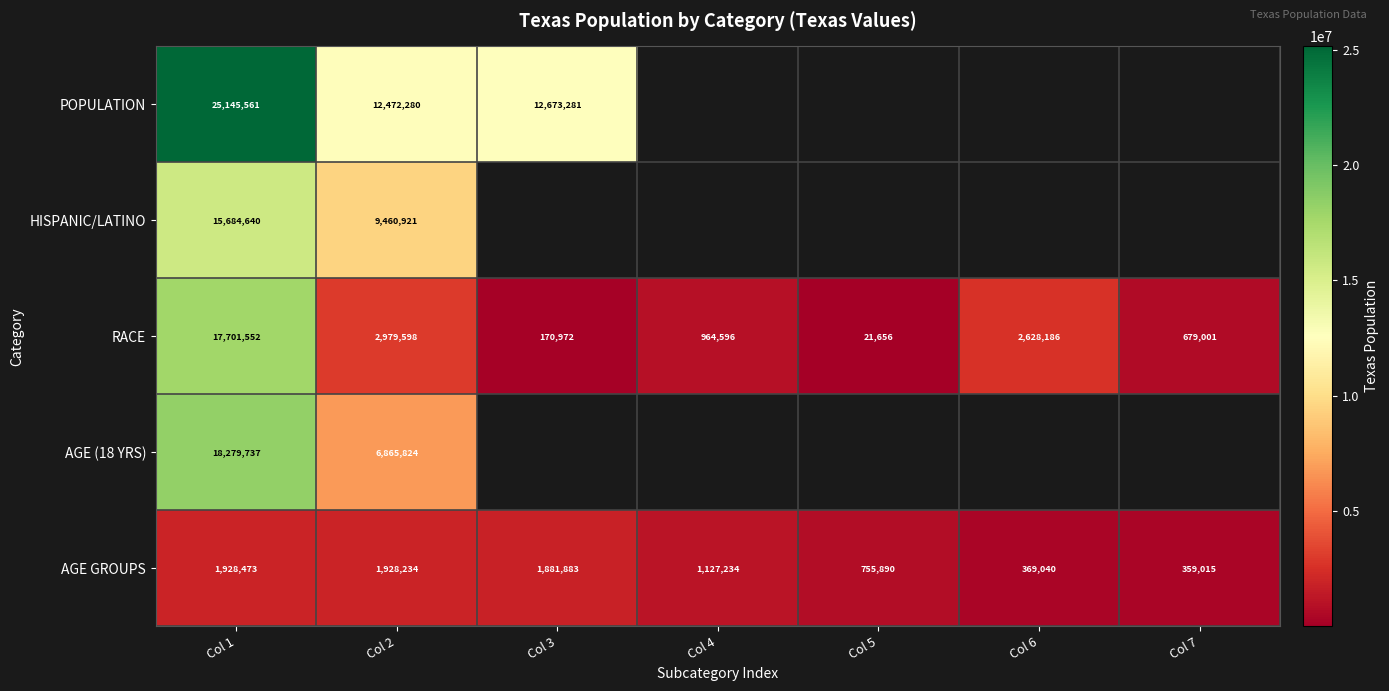

What is the maximum value for AGE GROUPS?

1928473